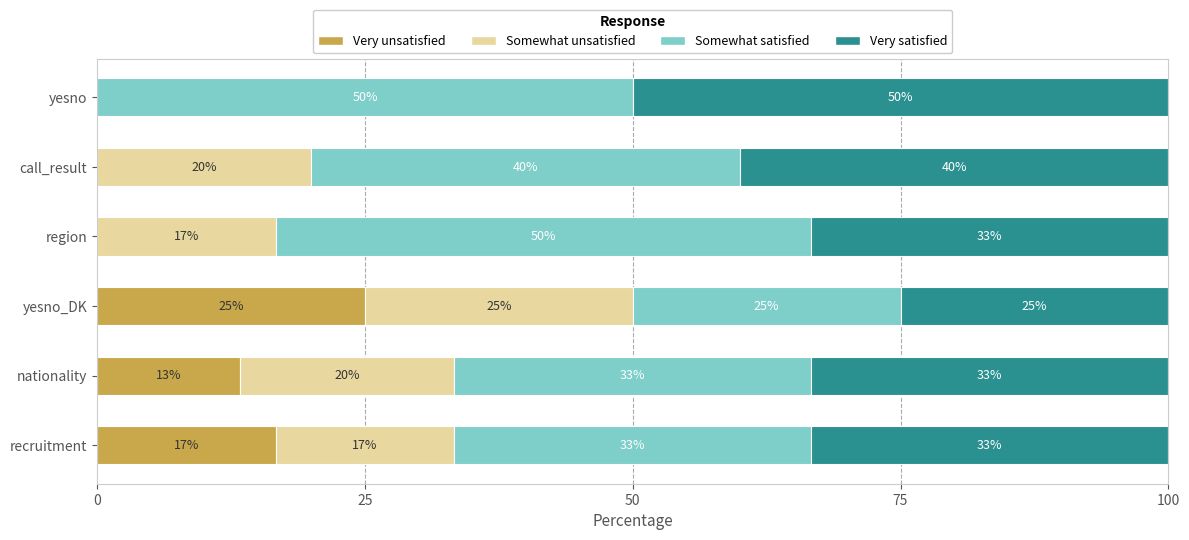

How many values in the Very unsatisfied series exceed 13?

3